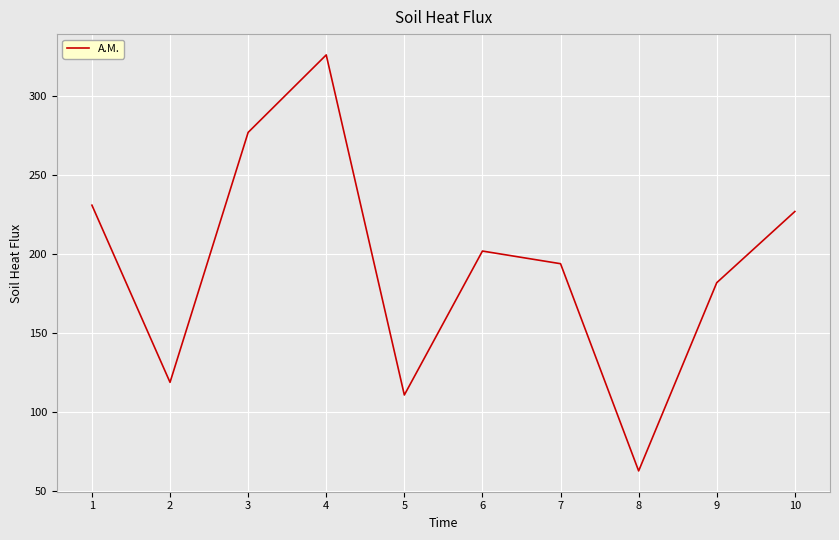

What is the change in value from 4 to 8?

-263